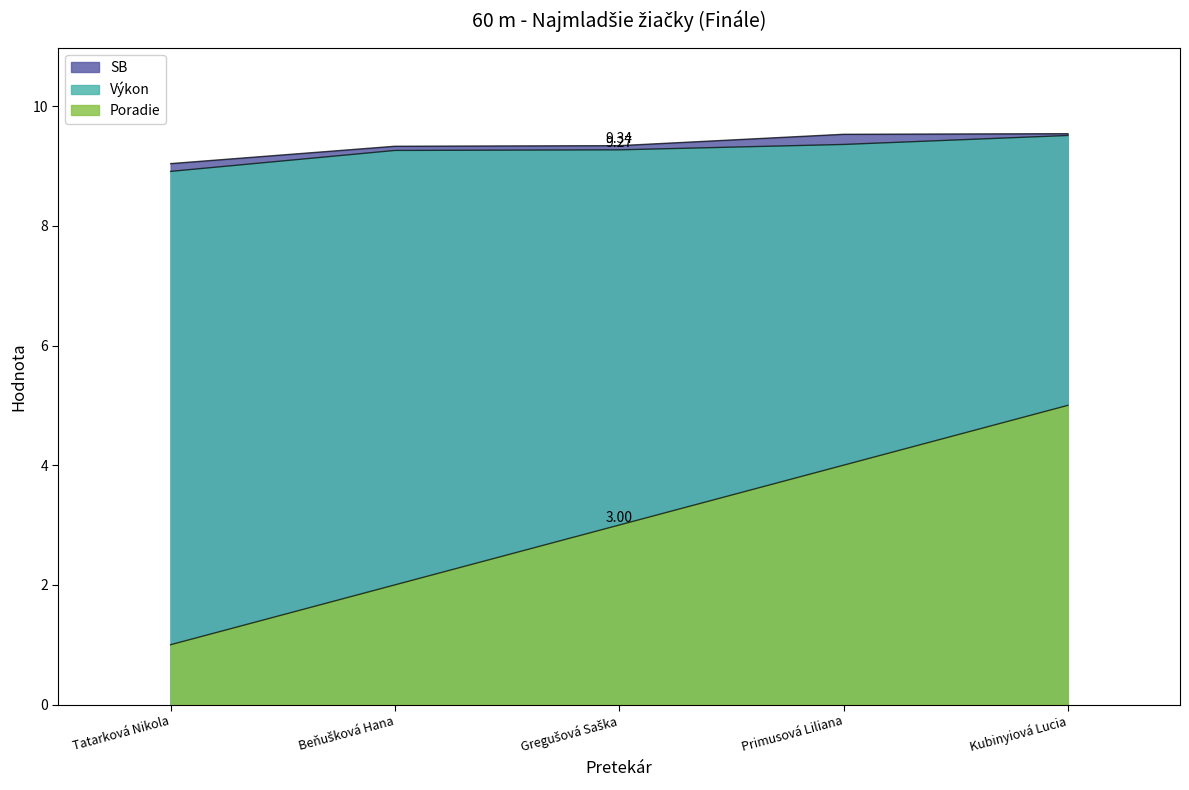

Which label corresponds to the largest value in the chart?

Kubinyiová Lucia